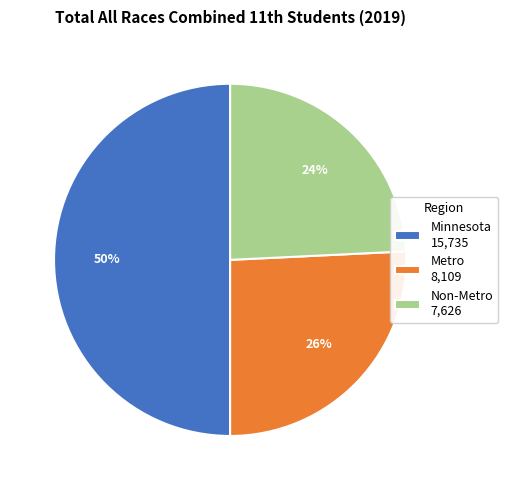

True or false: Non-Metro accounts for 24% of the total.

True